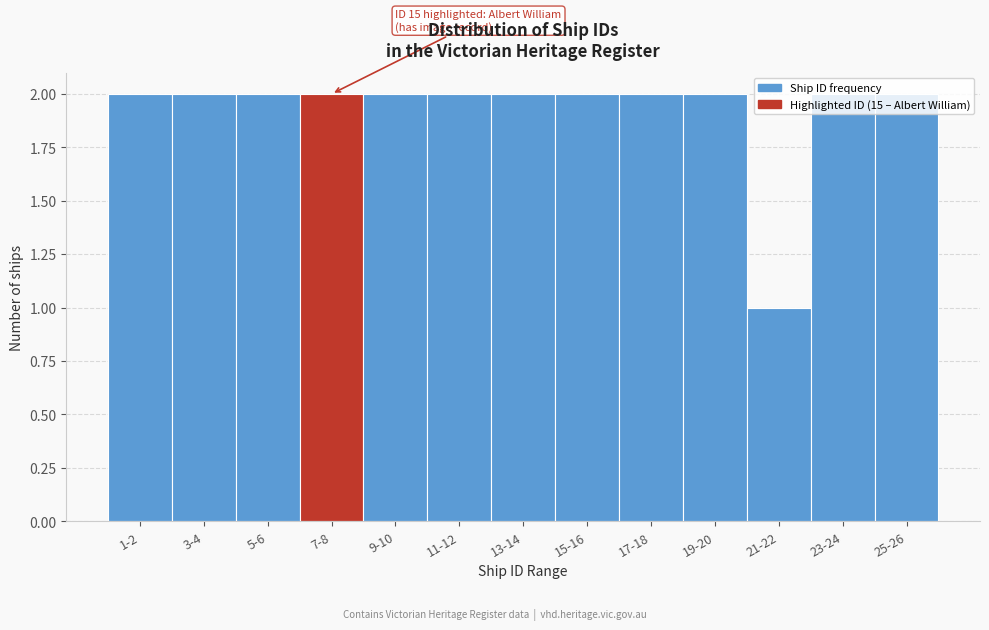

Approximately how many times larger is the value at 21-22 compared to 1-2?

0.5